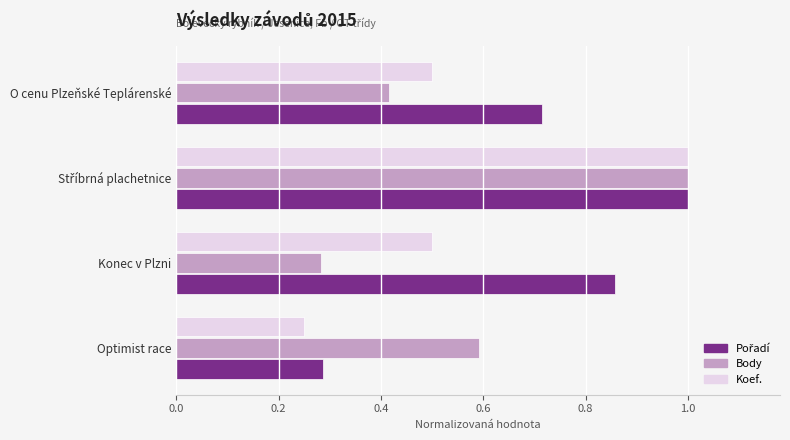

At which label is Body closest to 0?

Konec v Plzni